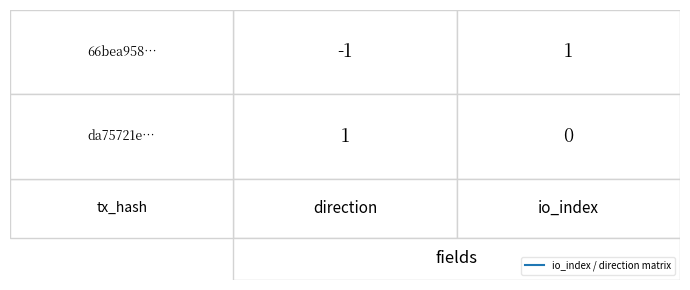

Reading right to left, extract all data points from this chart.

66bea958d846a746483f945b9ea24c32c637521: 1	-1
da75721e7d714af14c8cdc2de647de22af9ddf3: 0	1